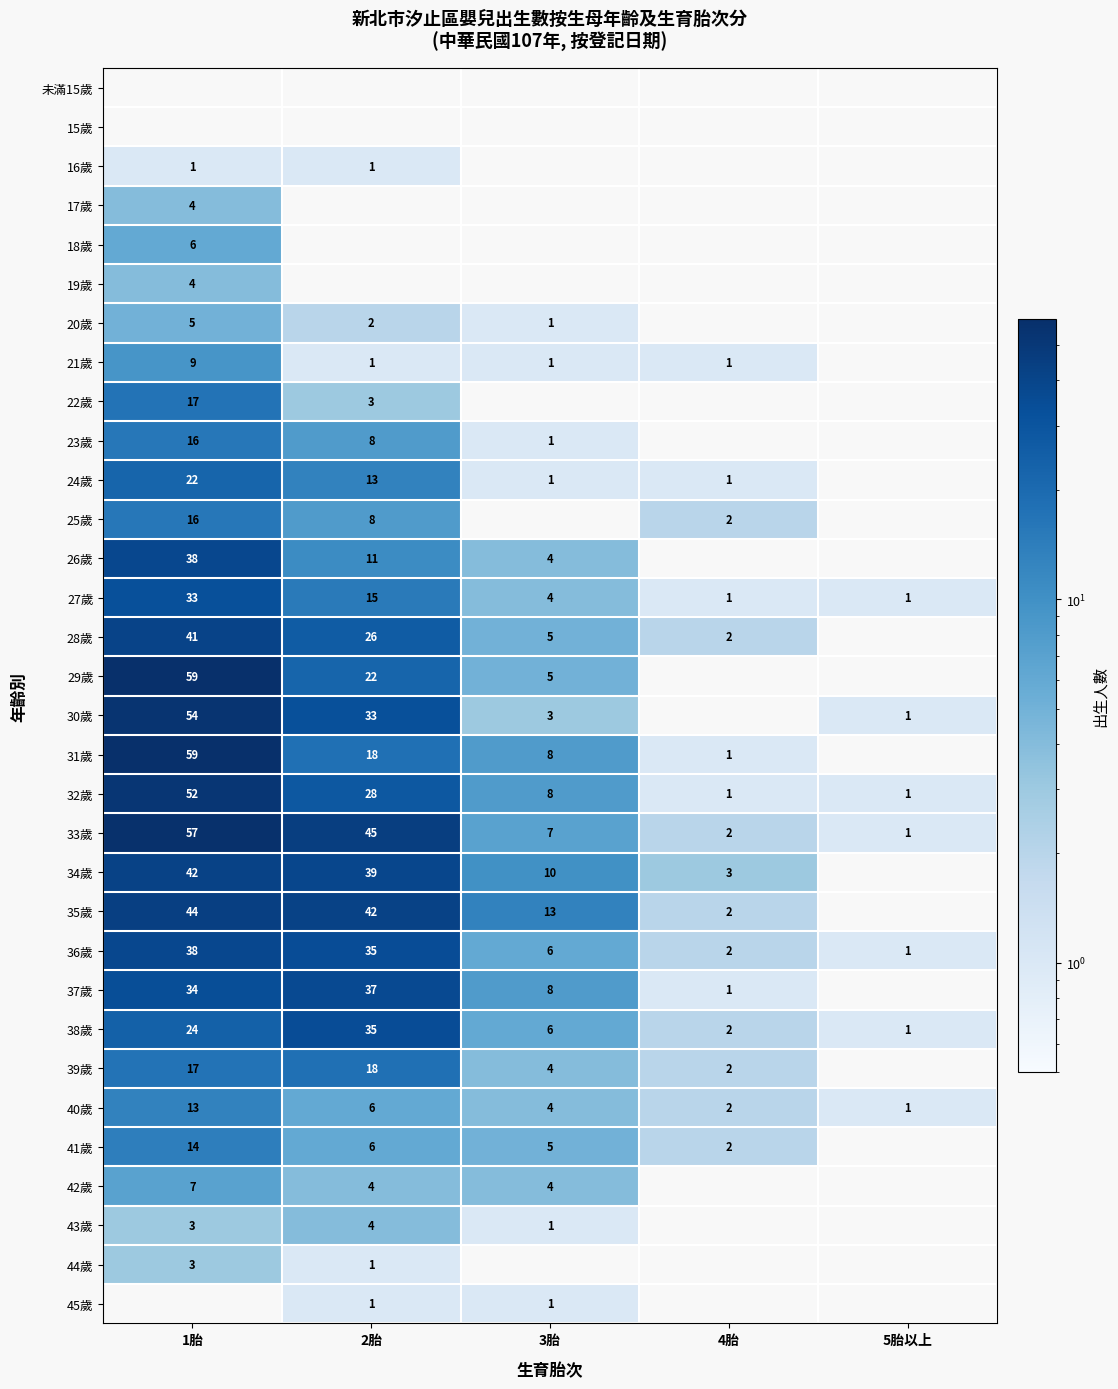

True or false: 21歲 has a value of 0 at 2胎.

False